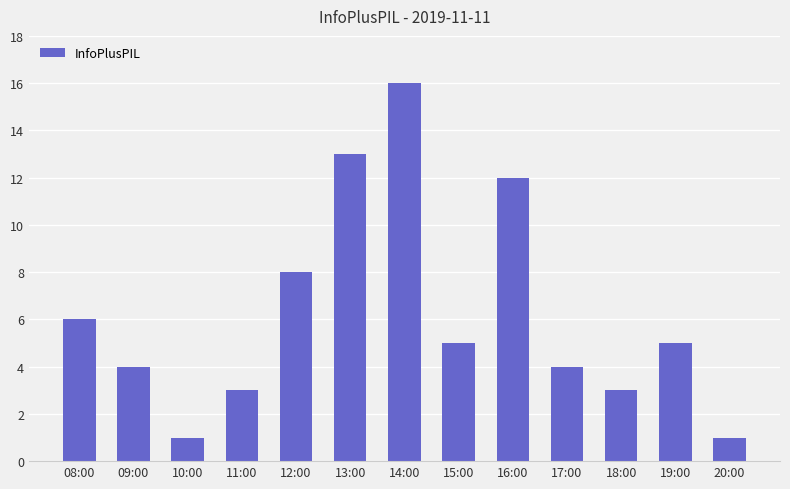

Count the number of categories in the chart.

13